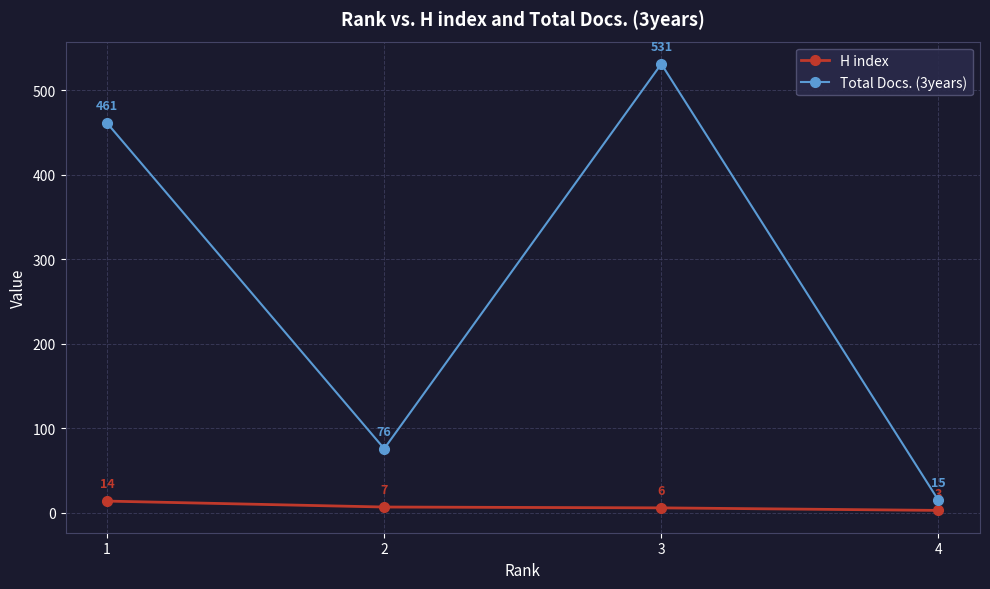

What is the value of the H index point at the 1st from the left?

14